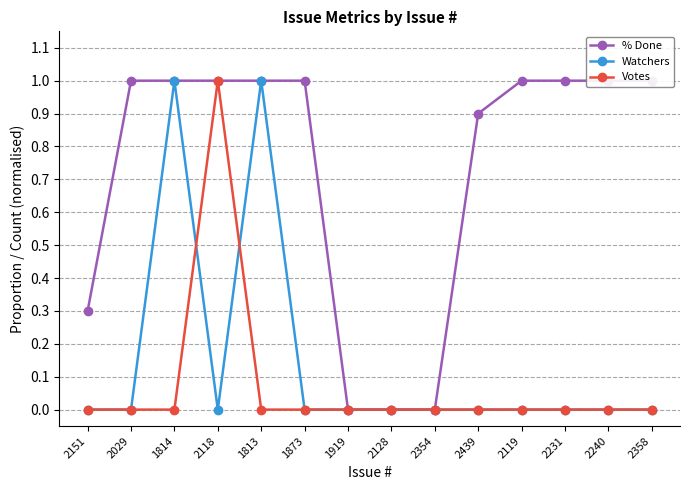

In Watchers, how many points are lower than both neighbors (excluding endpoints)?

1